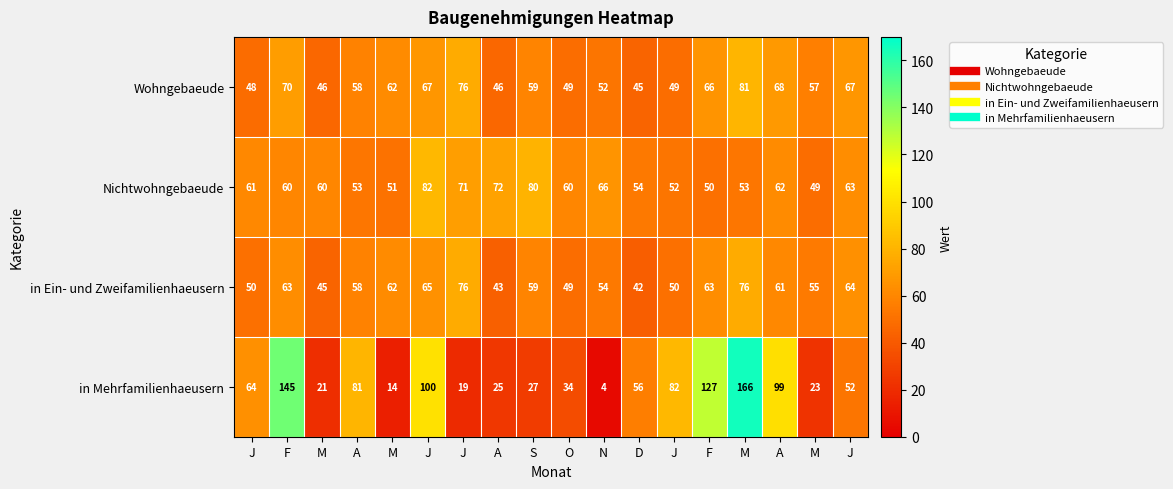

Count the number of data series in this chart.

4